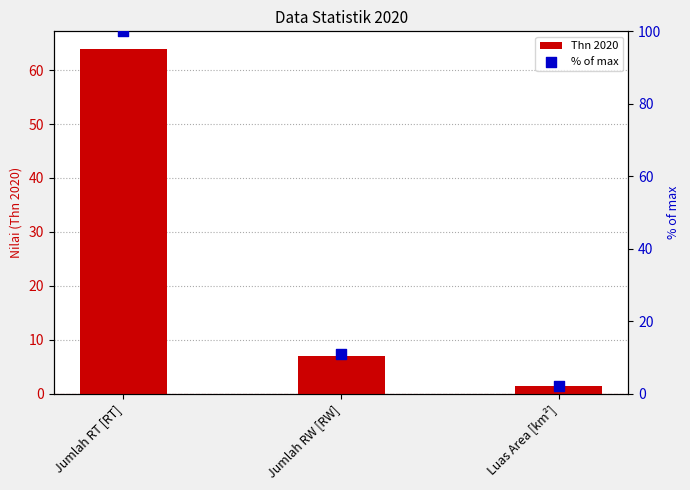

Is the value of Thn 2020 at Luas Area [km²] greater than the value of % of max at Jumlah RW [RW]?

No